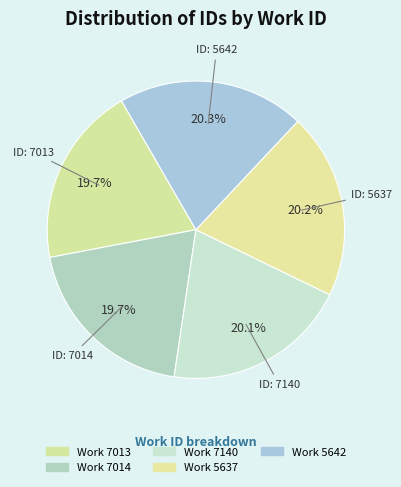

How many segments does this pie chart have?

5